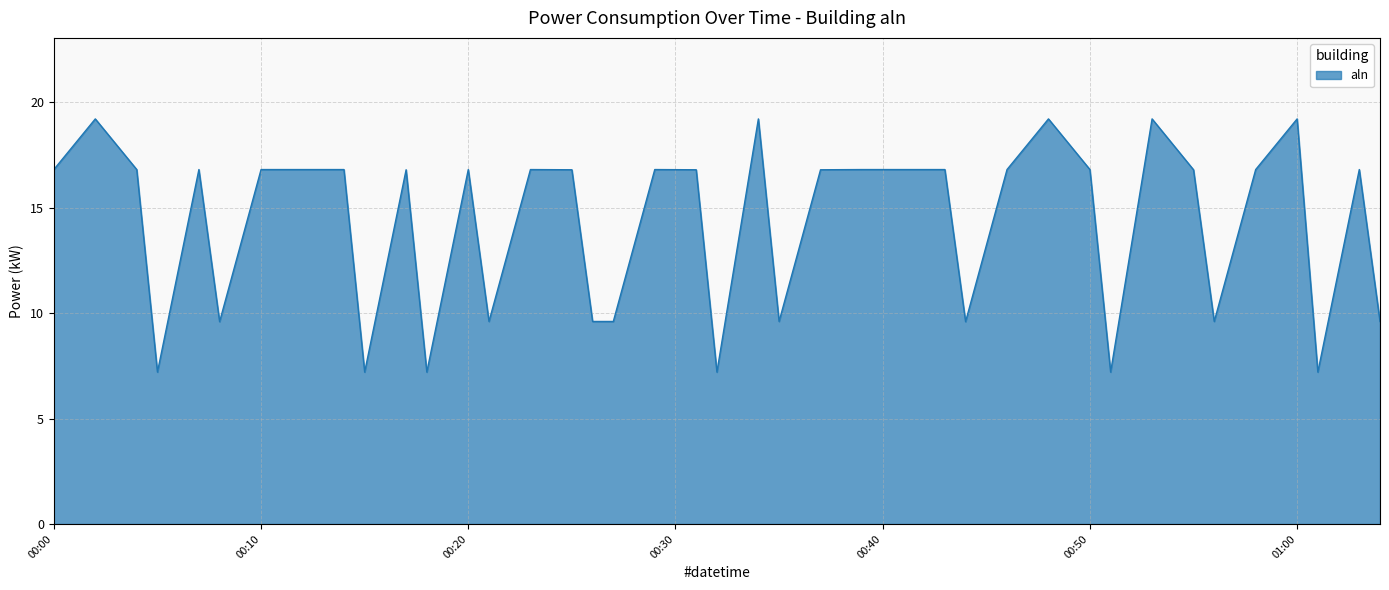

Reading left to right, extract all data points from this chart.

16.8	19.2	16.8	7.2	16.8	9.6	16.8	16.8	16.8	7.2	16.8	7.2	16.8	9.6	16.8	16.8	9.6	9.6	16.8	16.8	7.2	19.2	9.6	16.8	16.8	16.8	16.8	9.6	16.8	19.2	16.8	7.2	19.2	16.8	9.6	16.8	19.2	7.2	16.8	9.6